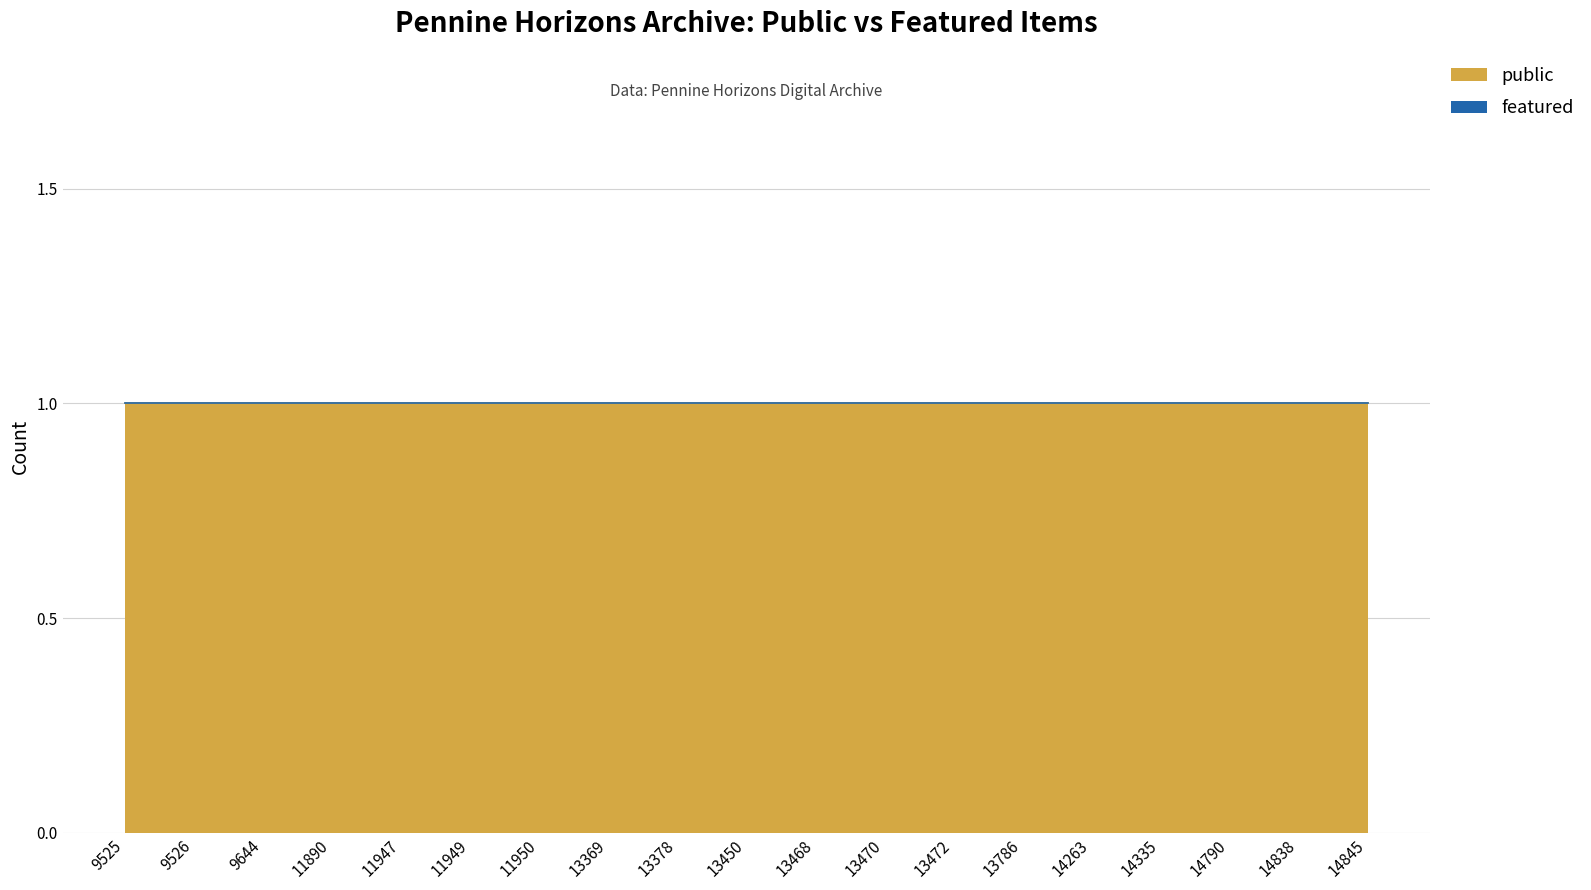

Which series has the widest spread of values?

public